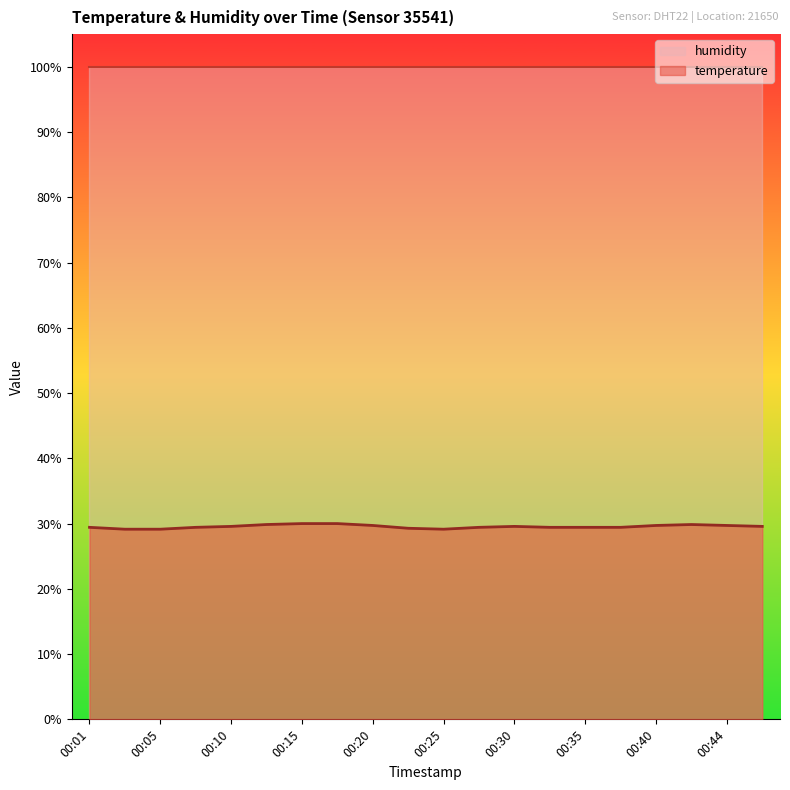

Between 00:20 and 00:35, which is larger?

00:20